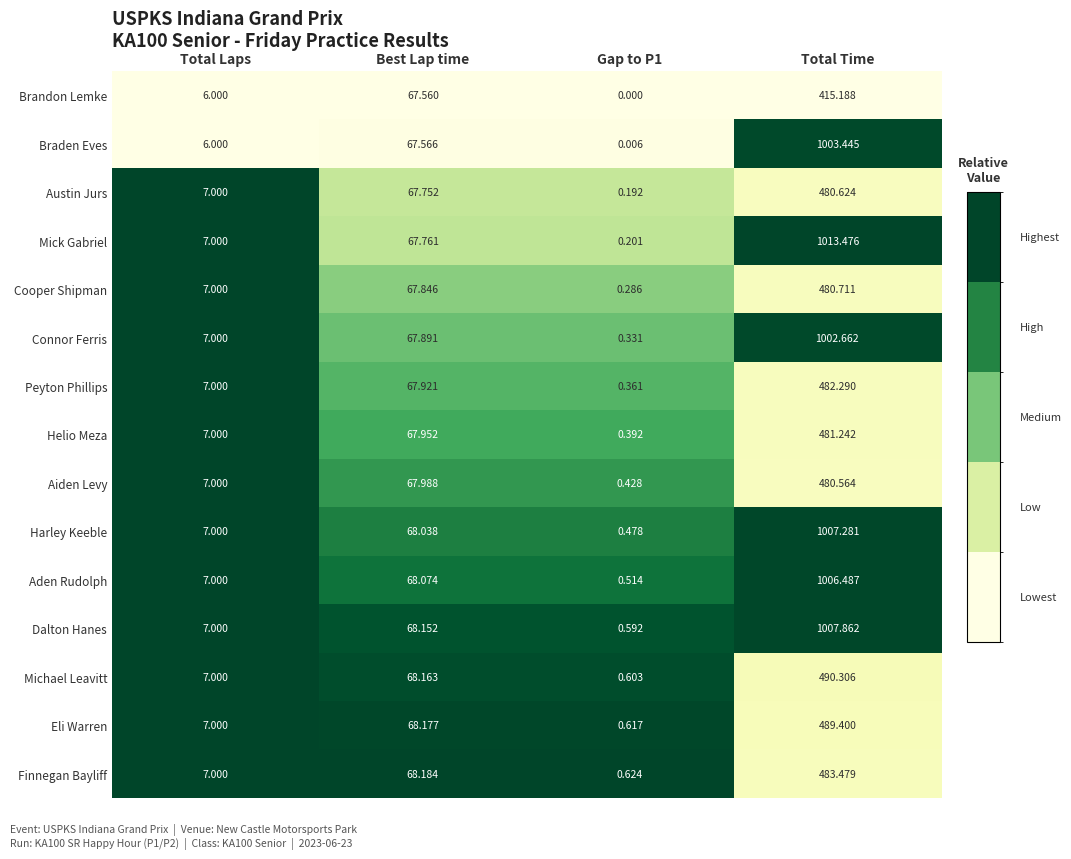

What is the greatest value displayed?

1013.5